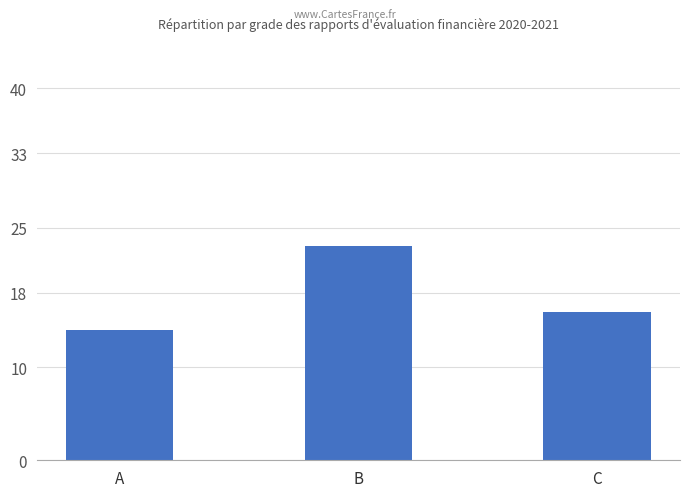

How many values are between 14 and 23?

3